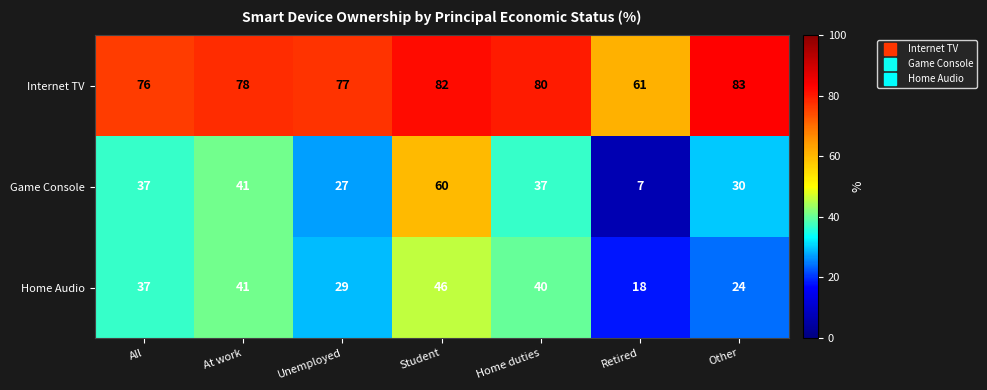

Read the Internet TV value at At work, to the nearest 10.

80